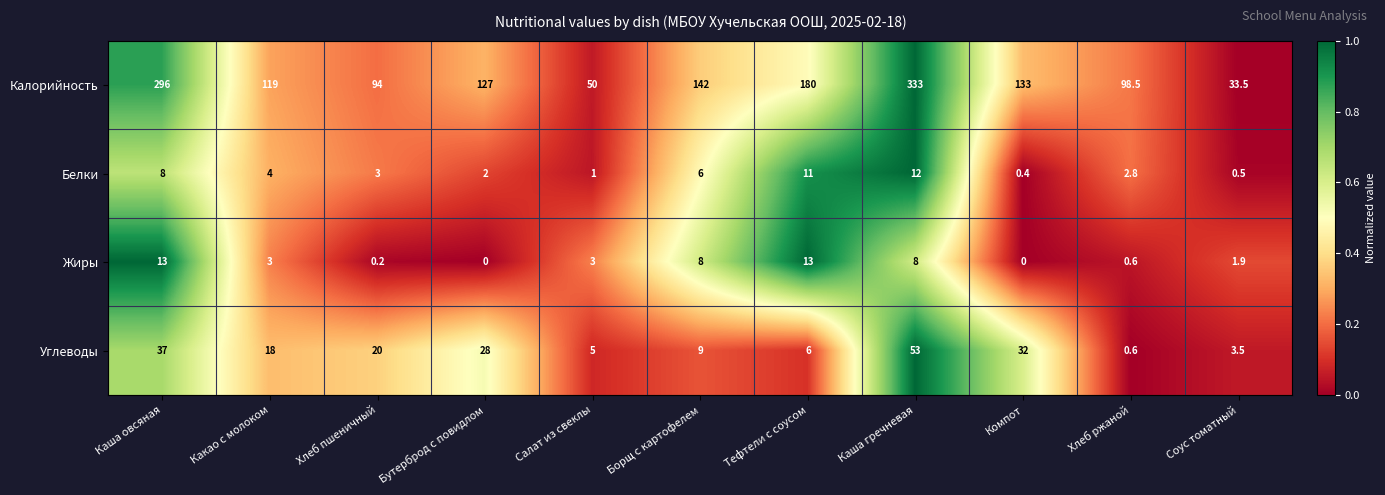

What is the highest value of the Калорийность series?

333.0